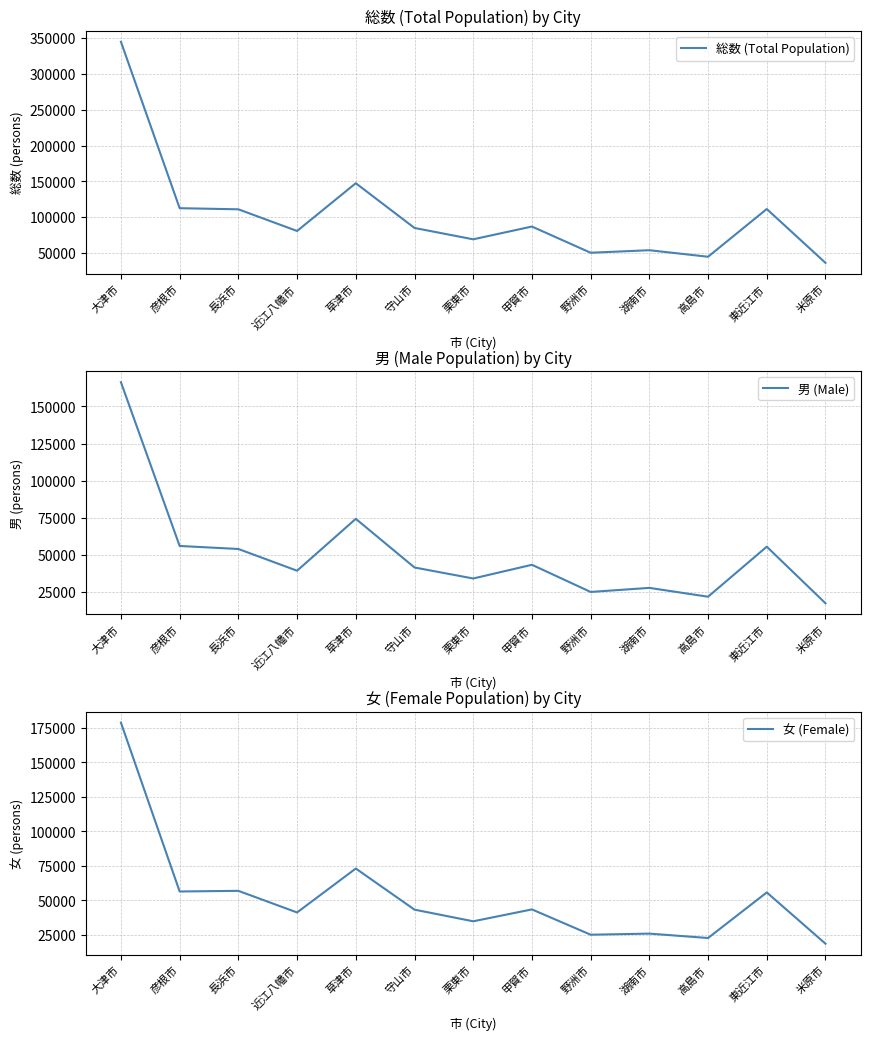

True or false: 総数 (Total Population) has more than 0 interior local peaks.

True